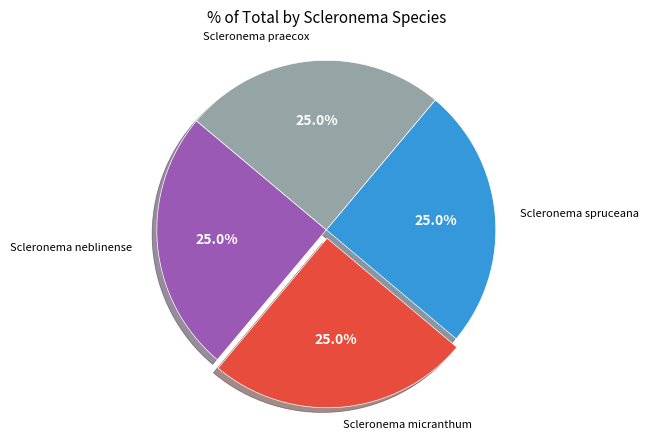

What percentage do Scleronema micranthum and Scleronema praecox together represent?

50.0%